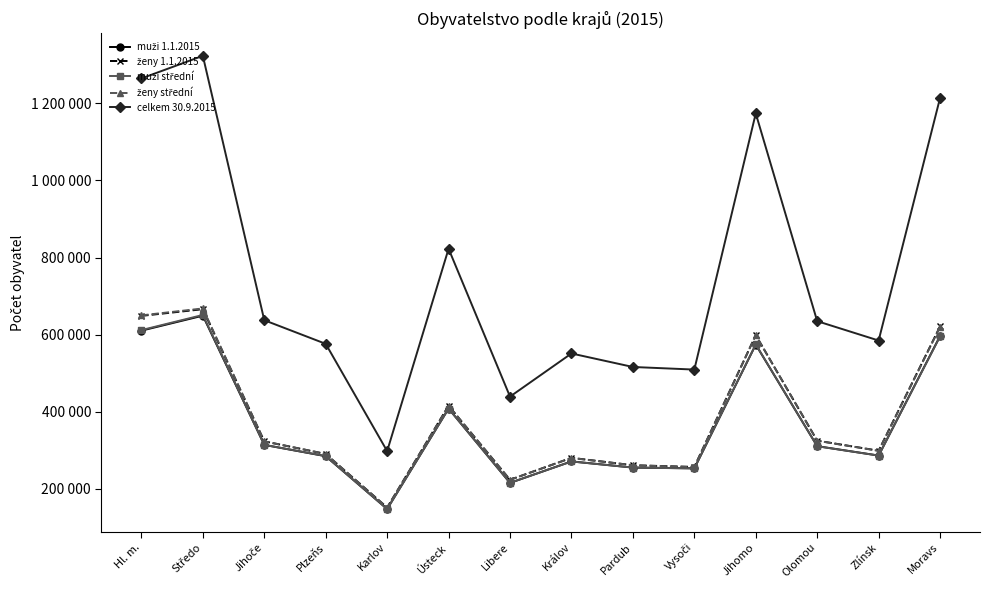

What is the total value across all series at Ústeck?

2469934